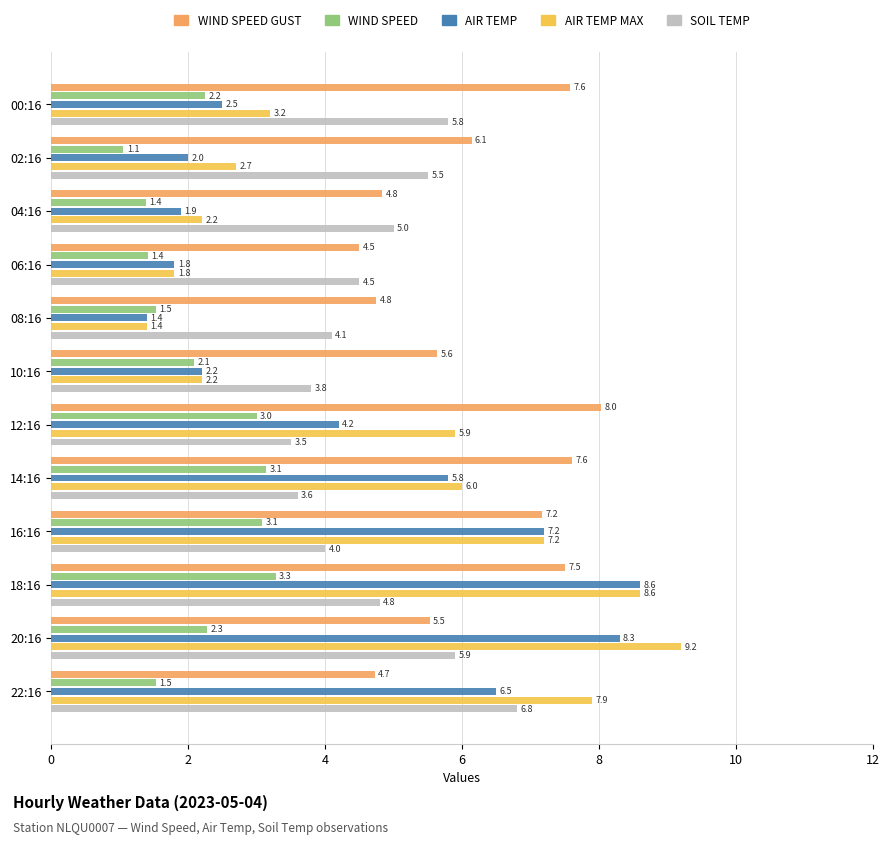

Count the number of categories in the chart.

12